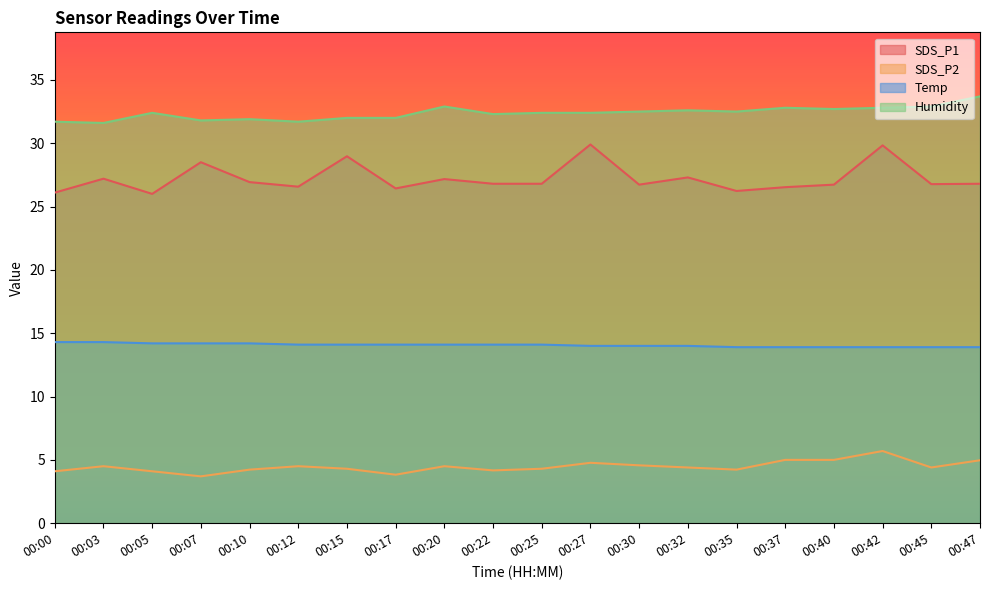

Which has a higher value, 00:42 or 00:30?

00:42